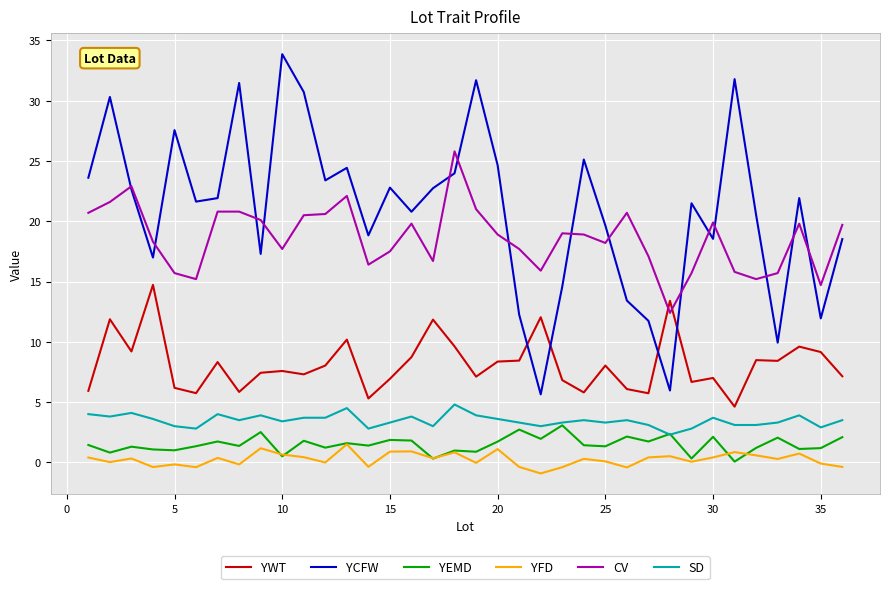

Which series has the largest range (max minus min)?

YCFW